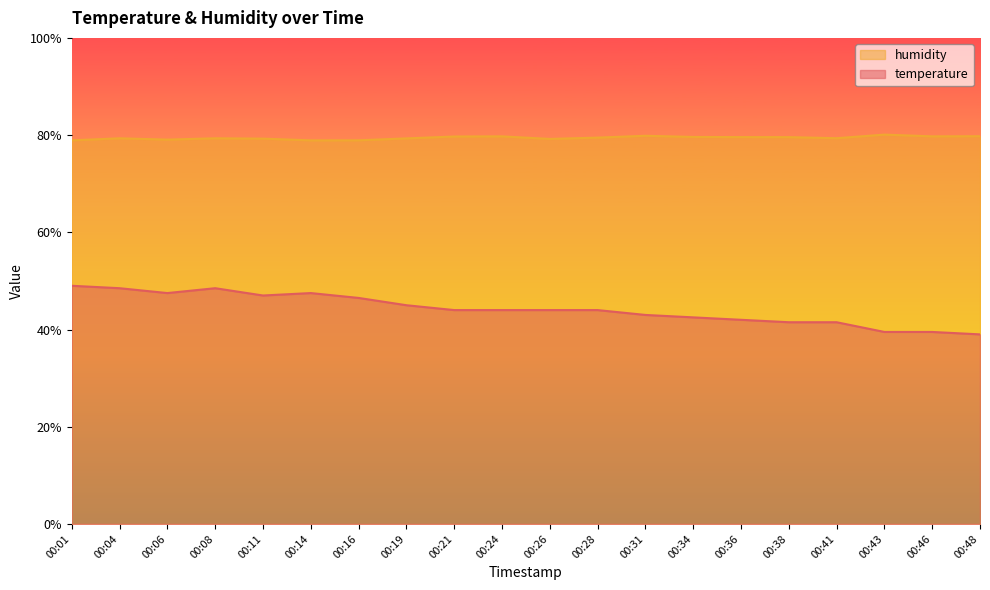

What is the difference between the humidity values at 00:31 and 00:28?

0.4